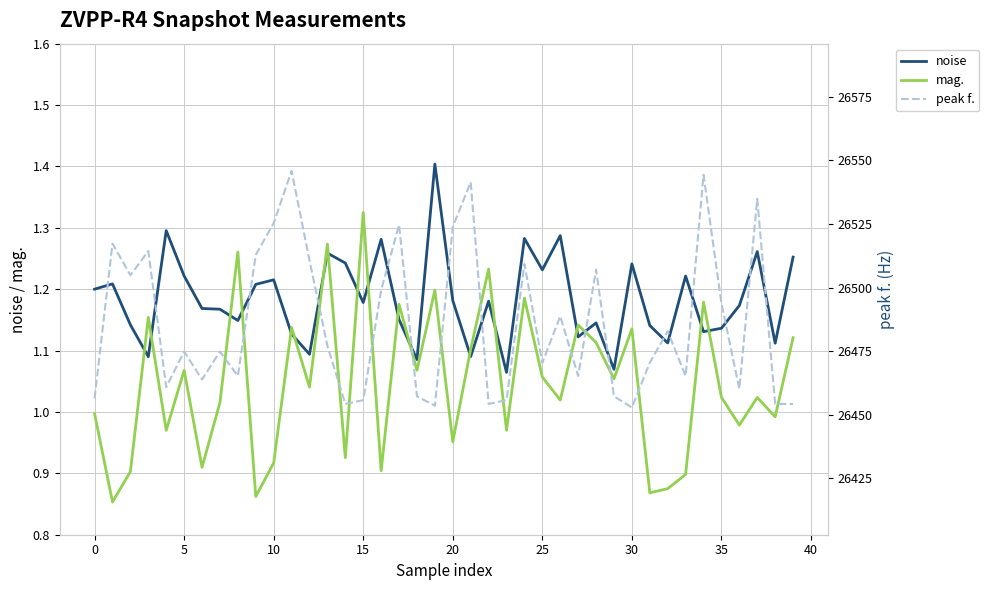

At which label does mag. reach its peak?

15